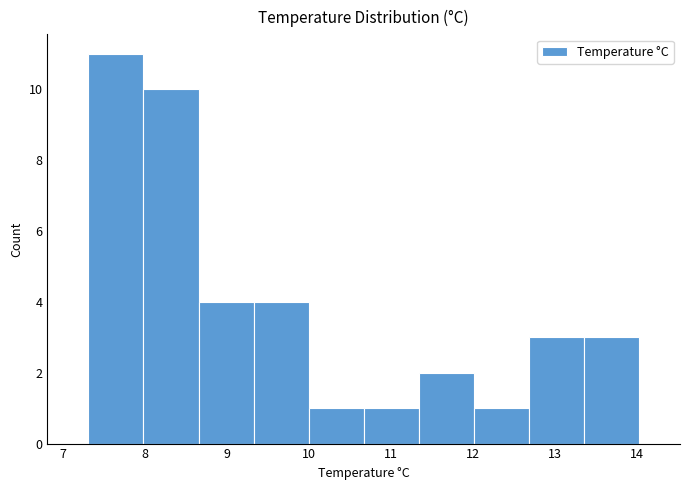

Reading left to right, transcribe this chart: for each bar, give the range it covers on the x-axis and its height. Neither the bar edges nor the heights are printed on the chart, so give them approximately, as read against the axes.

7.3 to 8.0: 11
8.0 to 8.7: 10
8.7 to 9.3: 4
9.3 to 10.0: 4
10.0 to 10.7: 1
10.7 to 11.3: 1
11.3 to 12.0: 2
12.0 to 12.7: 1
12.7 to 13.4: 3
13.4 to 14.0: 3